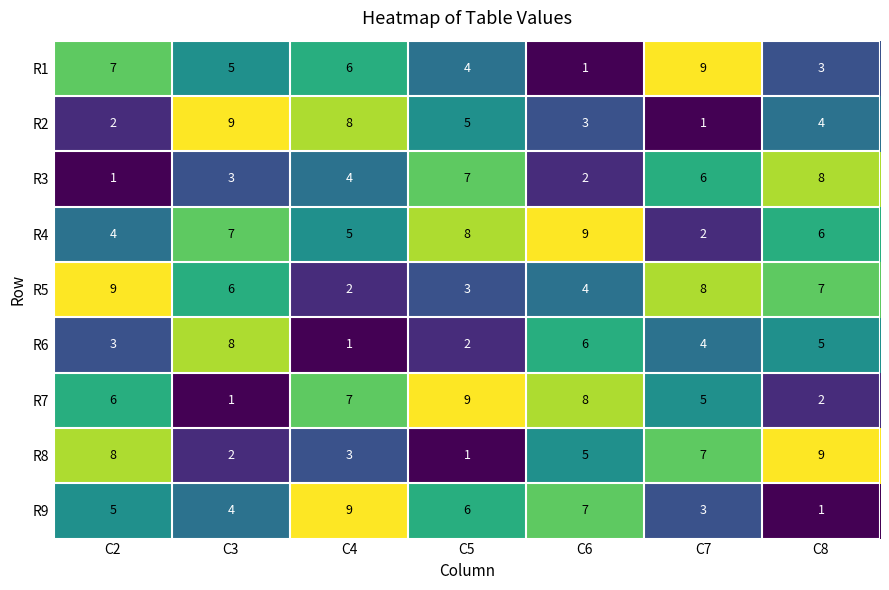

Between C4 and C8, which series saw the biggest shift?

R9